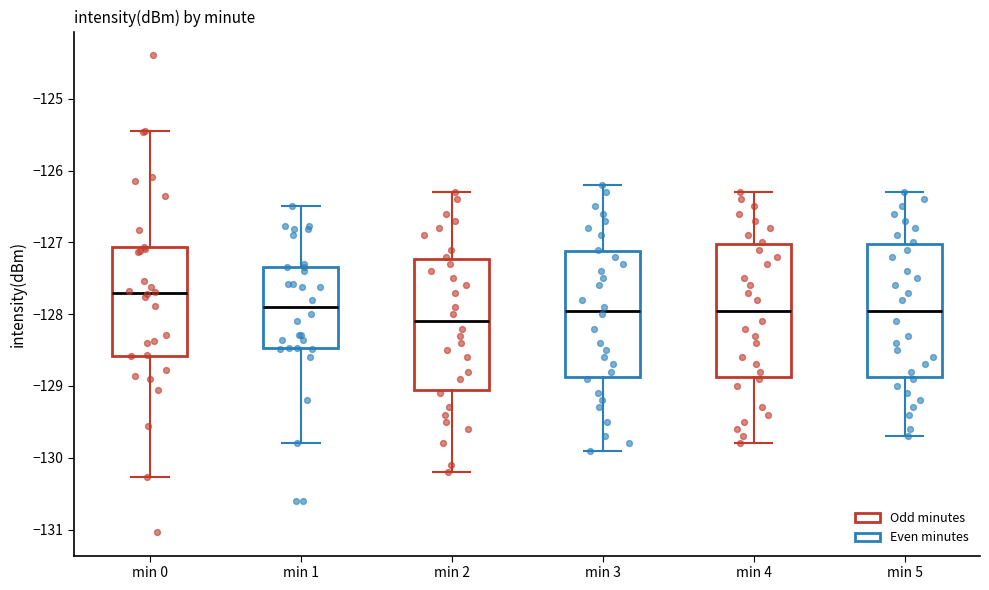

Which box's median line is the lowest?

min 2